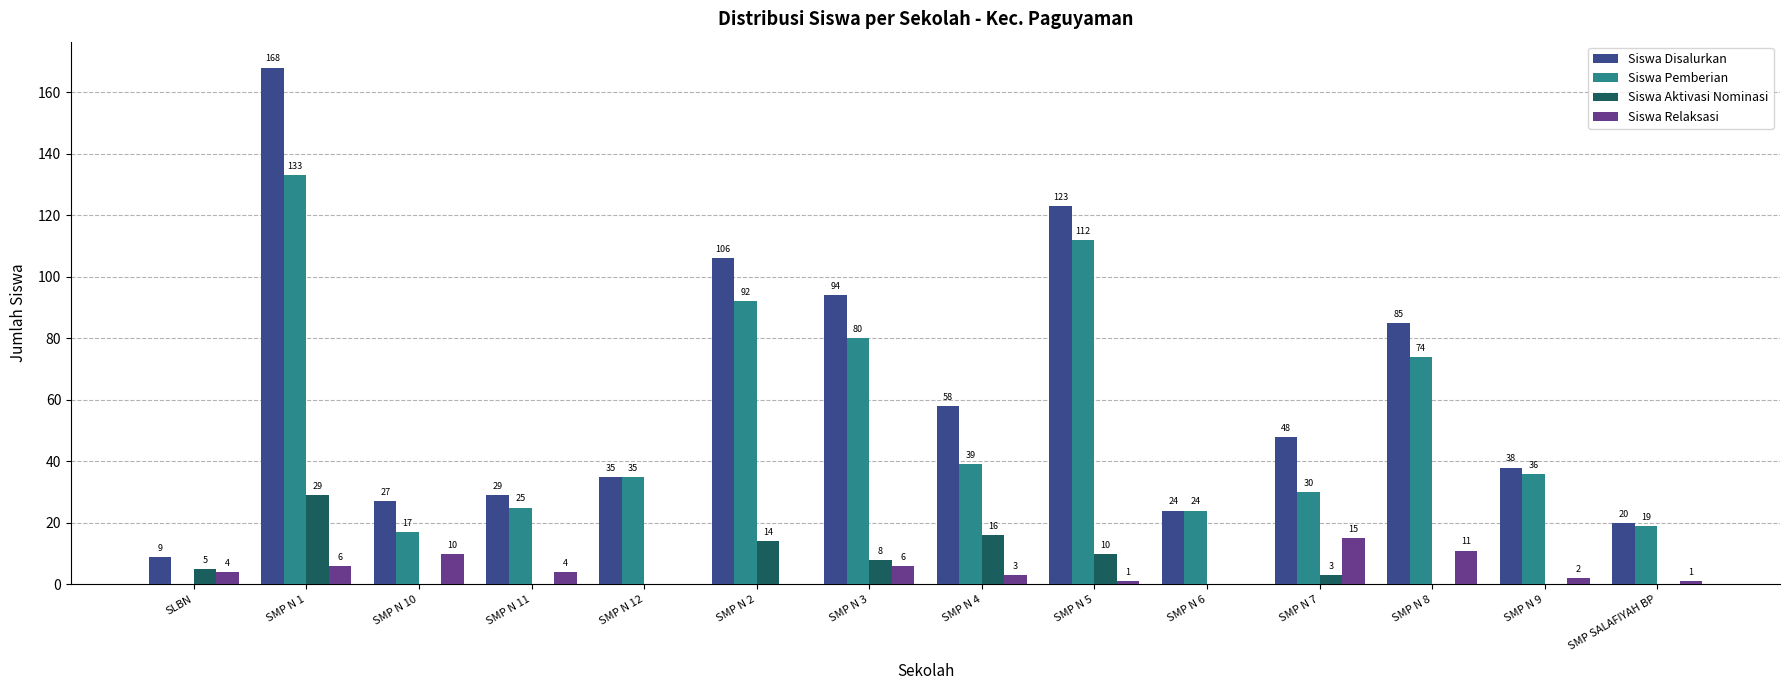

At which label does Siswa Disalurkan first exceed 48?

SMP N 1